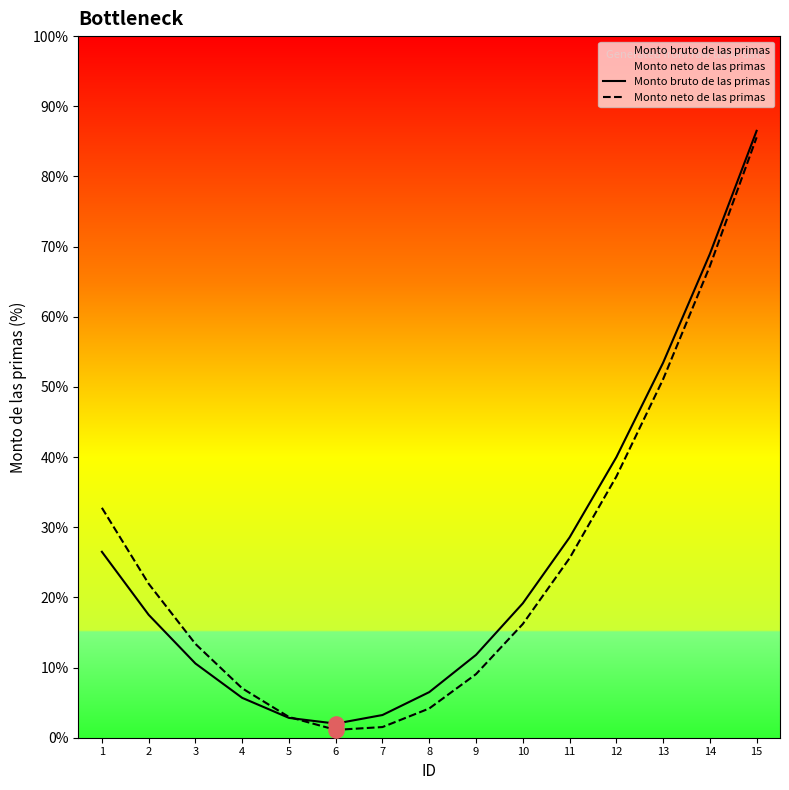

Is the value of Monto neto de las primas at 9 greater than the value of Monto bruto de las primas at 11?

No